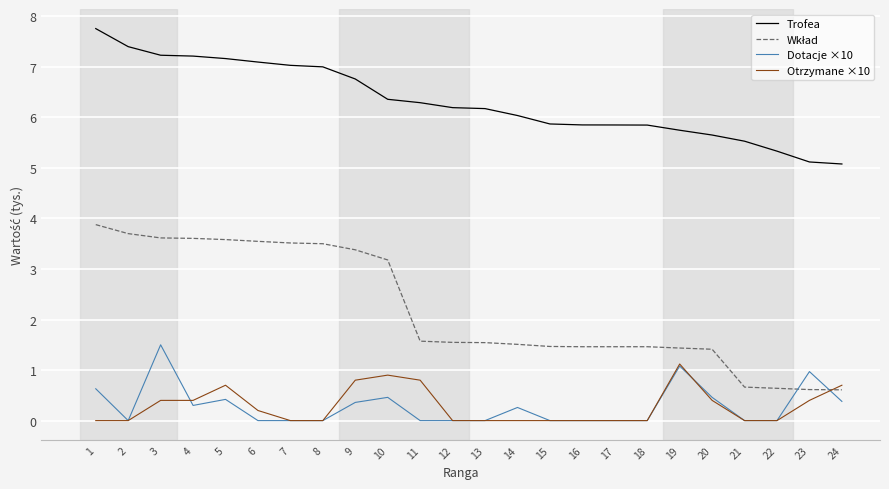

What value does the Trofea series have at 8?

7.0